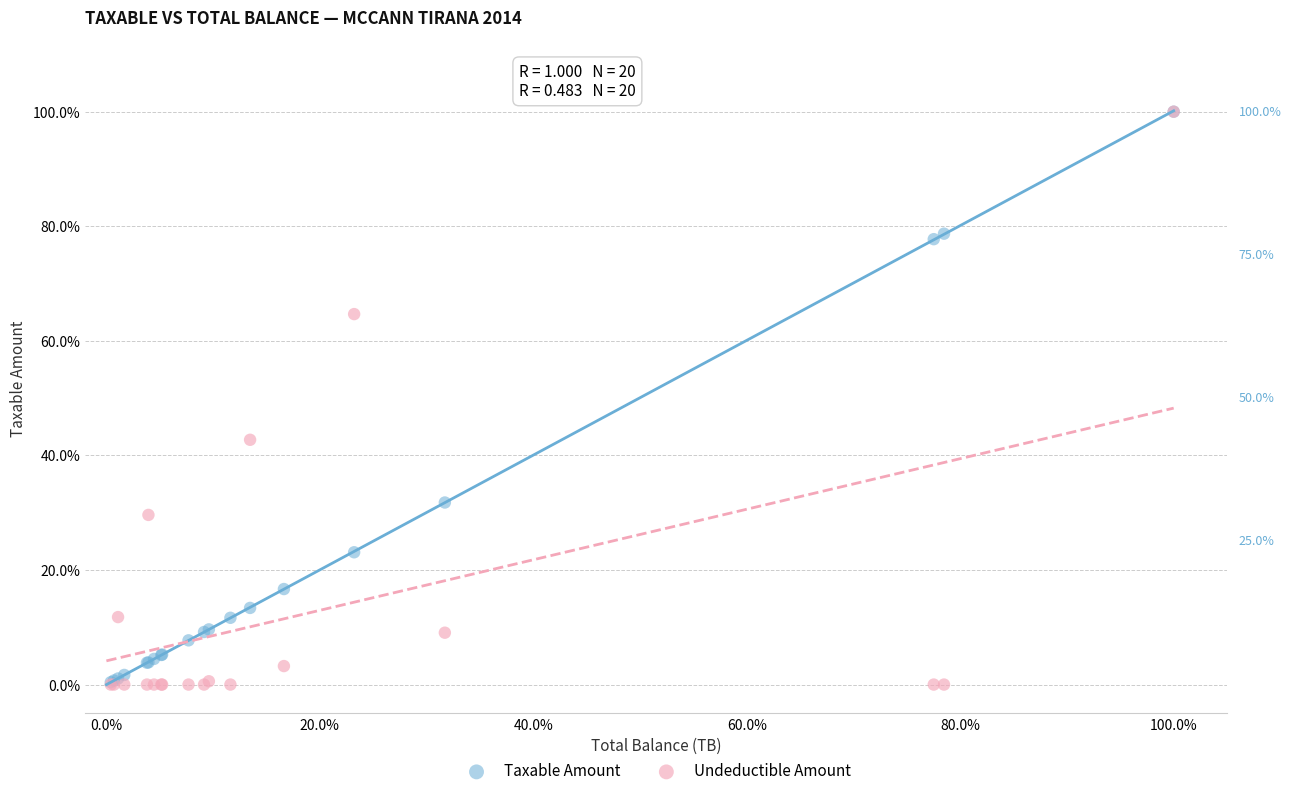

What are all the series names shown in the legend?

Taxable Amount, Undeductible Amount